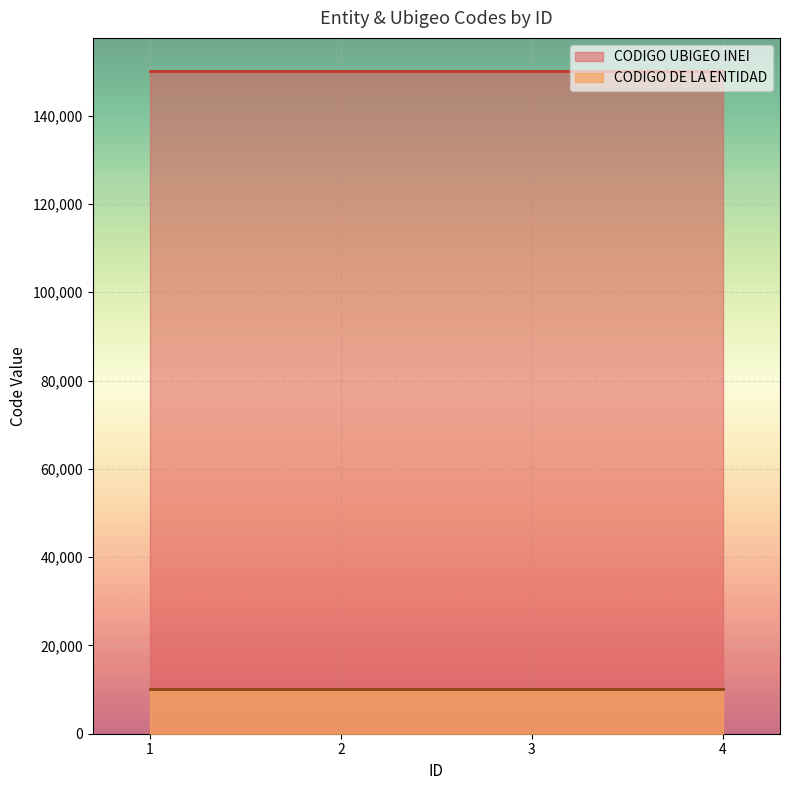

What is the value of the CODIGO DE LA ENTIDAD point at the 4th from the left?

10069